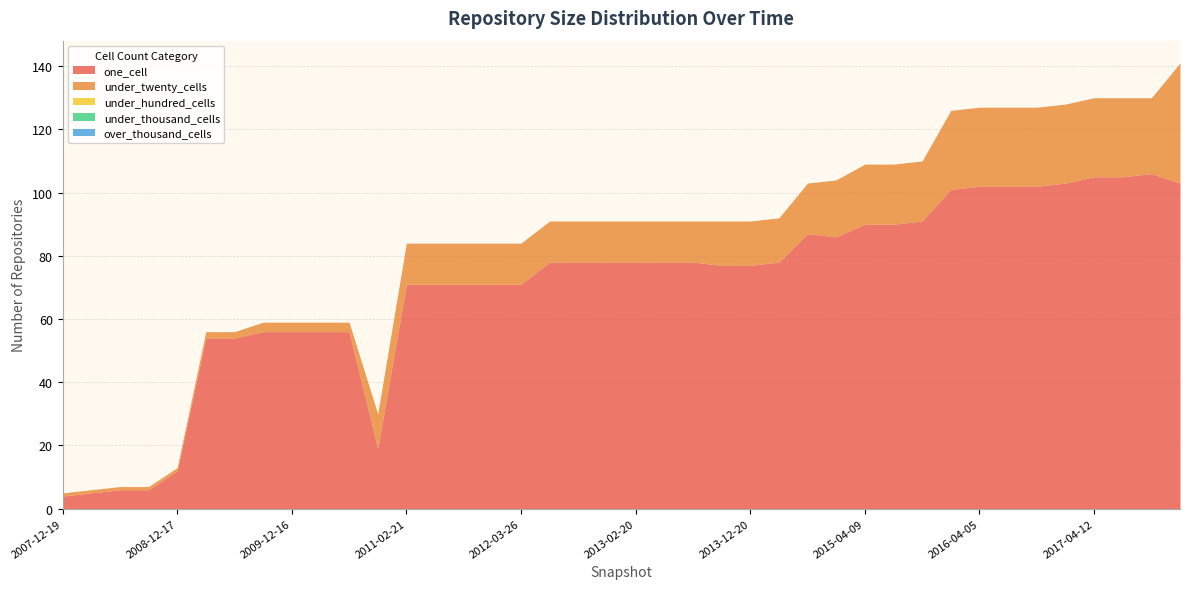

True or false: over_thousand_cells has a value of 0 at 2011-06-10.

True